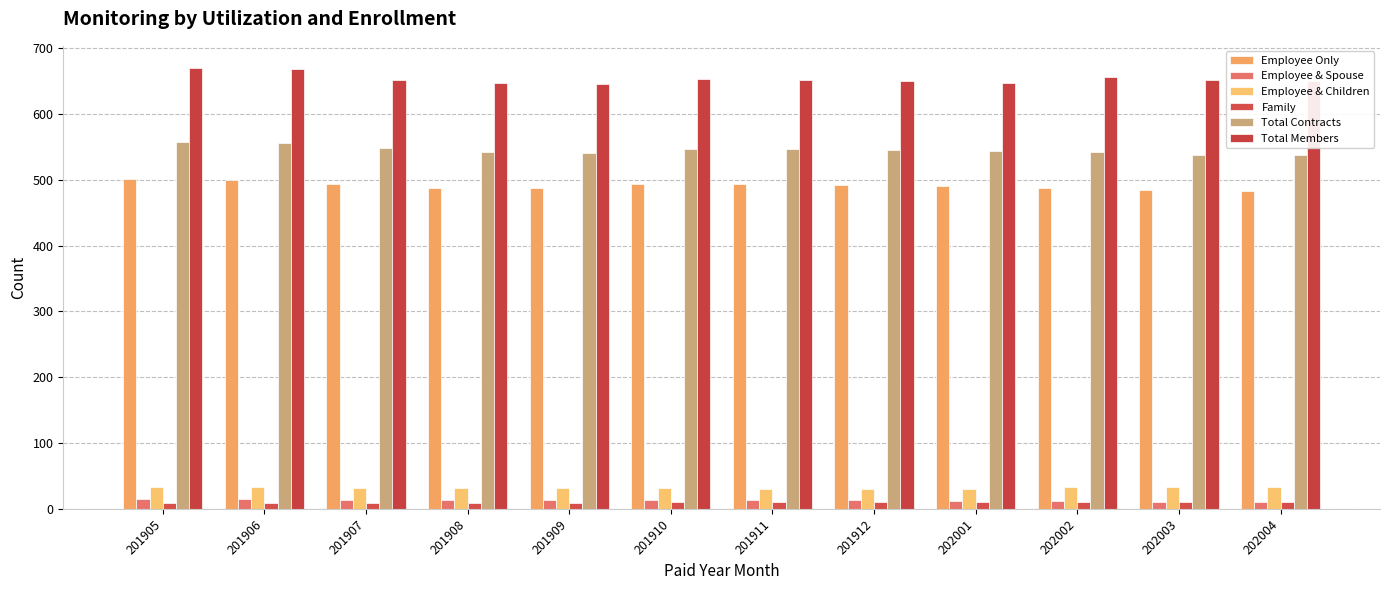

How many data points does each series have?

12